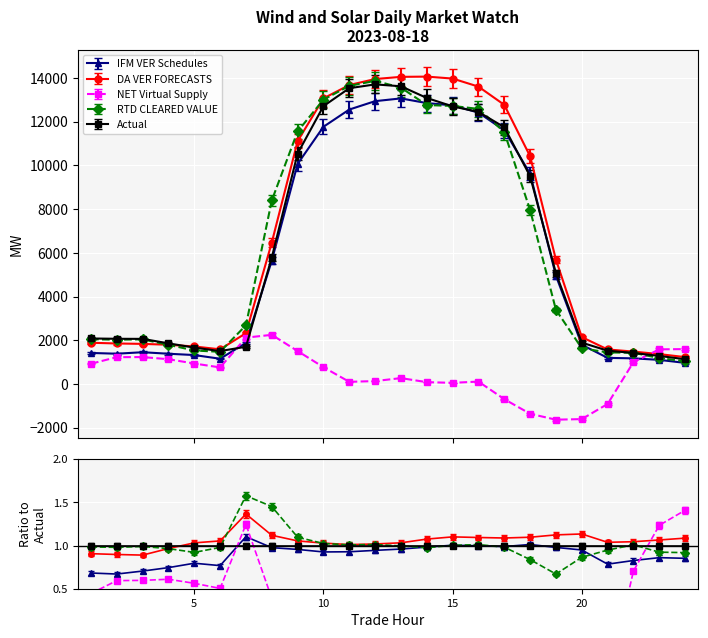

True or false: RTD CLEARED VALUE has more than 2 points higher than both neighbors.

False